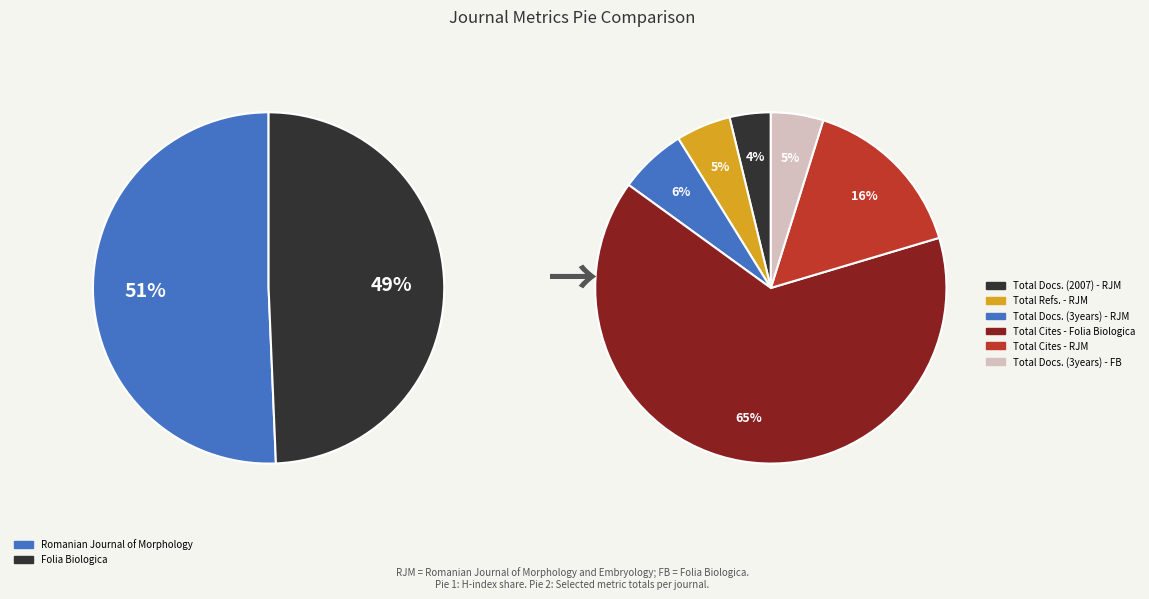

Is it true that Folia Biologica is 49% of the pie?

True